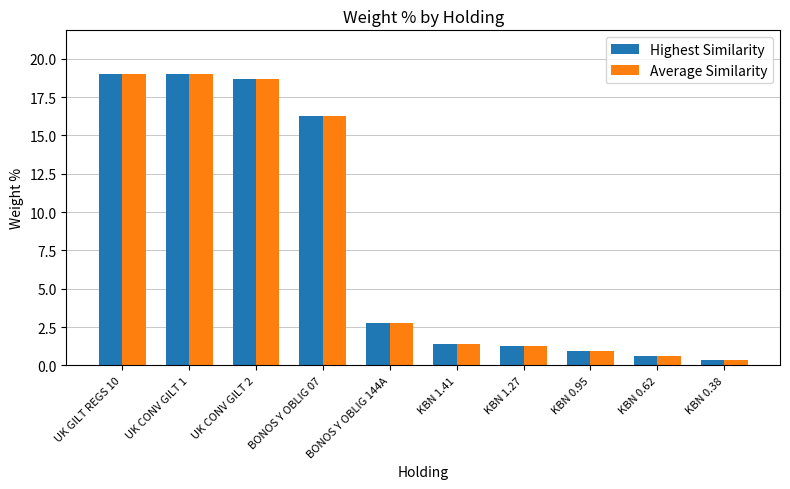

At which label is Highest Similarity closest to 9?

BONOS Y OBLIG 144A